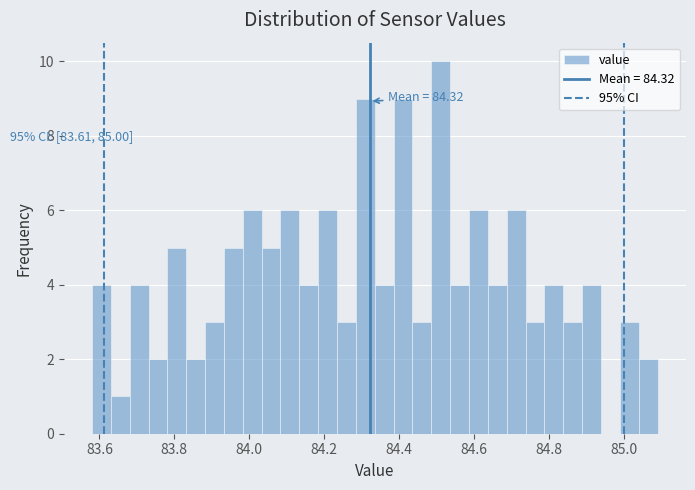

Around what value on the x-axis is the tallest bar? Give the approximate position of its centre, as read against the axis.

84.52